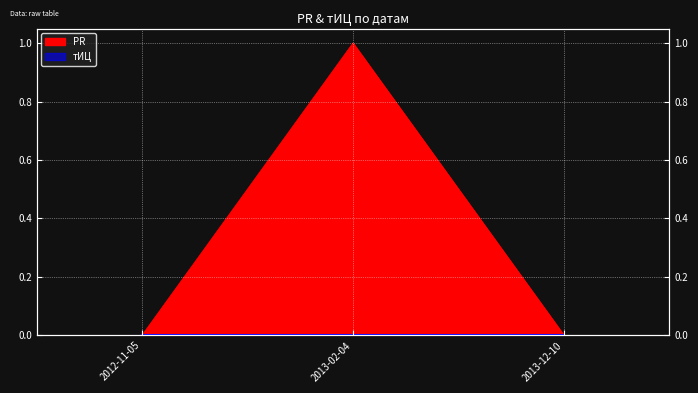

List the labels in order of value, smallest first.

2012-11-05, 2013-12-10, 2013-02-04